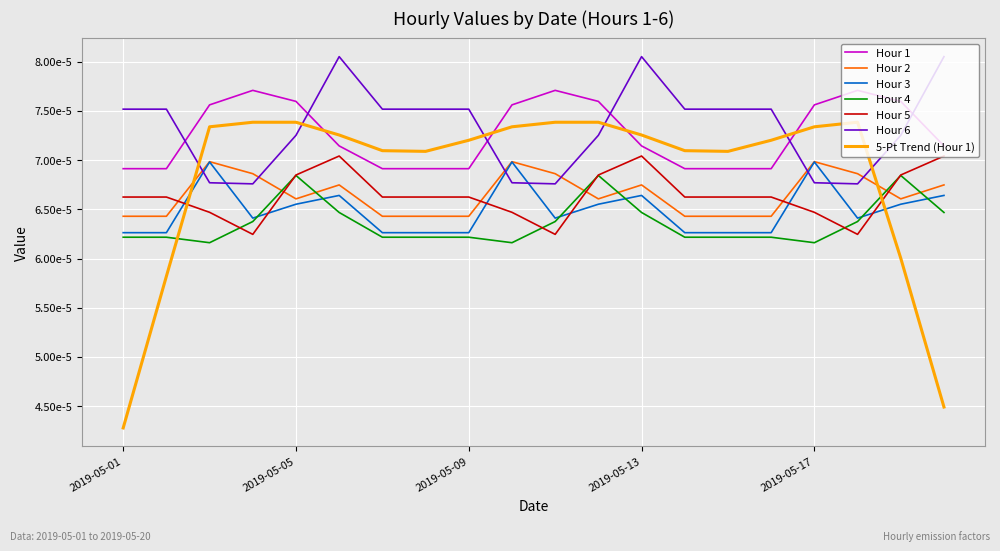

Does the chart have visible grid lines?

Yes